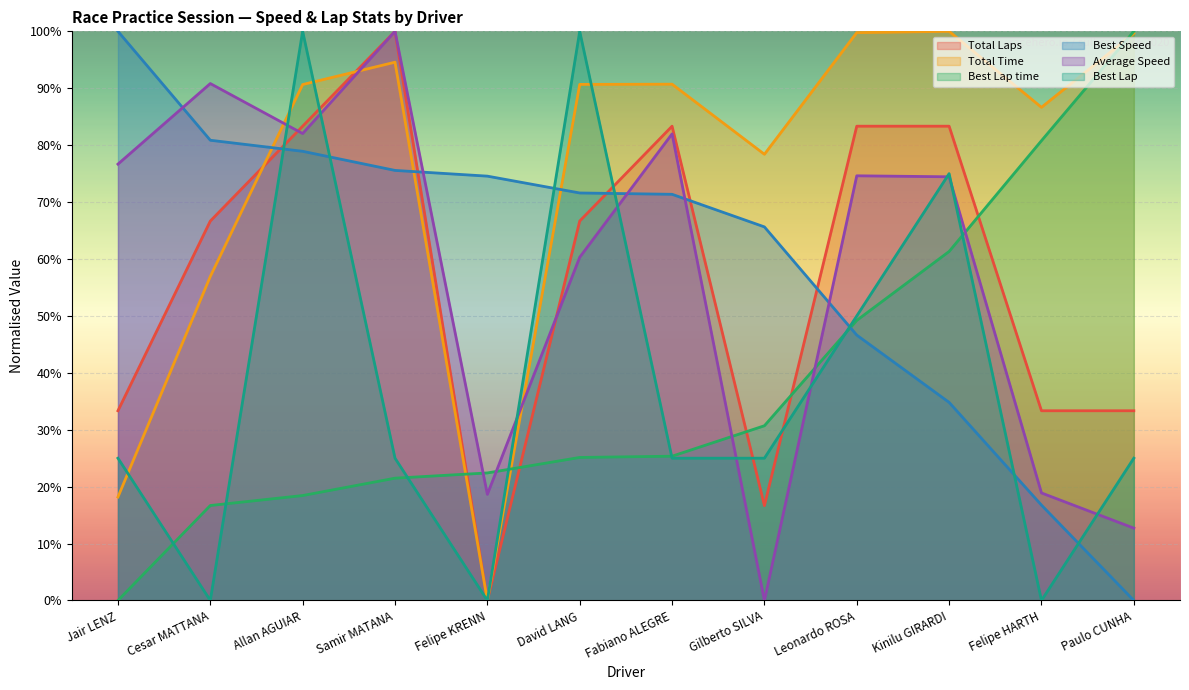

At which label does Total Laps reach its peak?

Samir MATANA